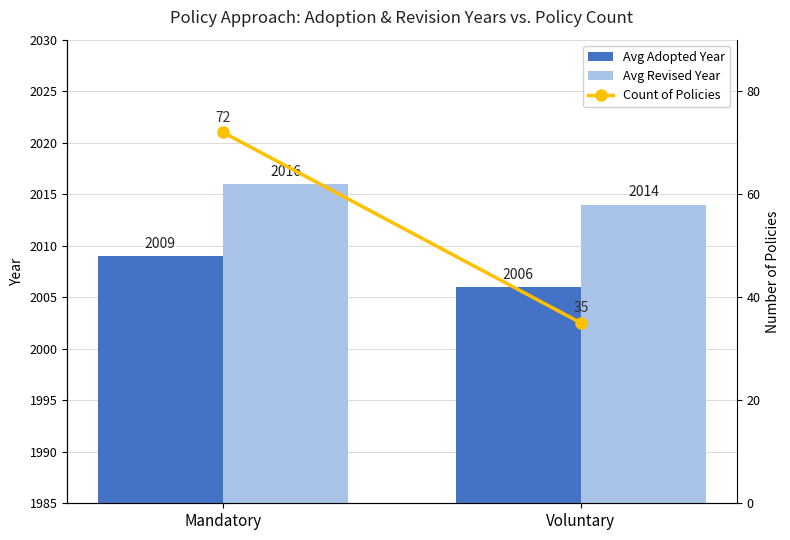

Reading left to right, extract all data points from this chart.

Avg Adopted Year: Mandatory=2009	Voluntary=2006
Avg Revised Year: Mandatory=2016	Voluntary=2014
Count of Policies: Mandatory=72	Voluntary=35